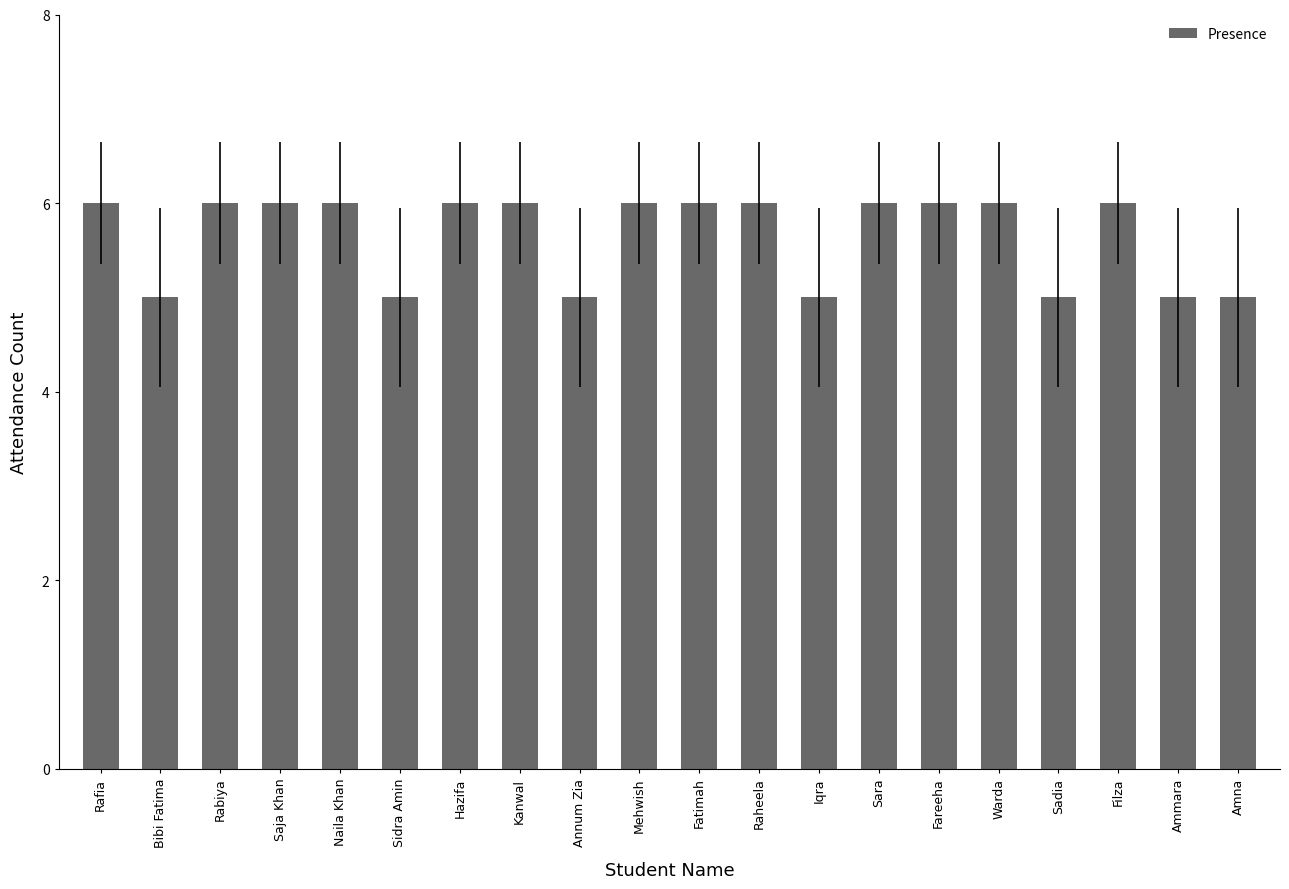

What is the minimum value shown in the chart?

5